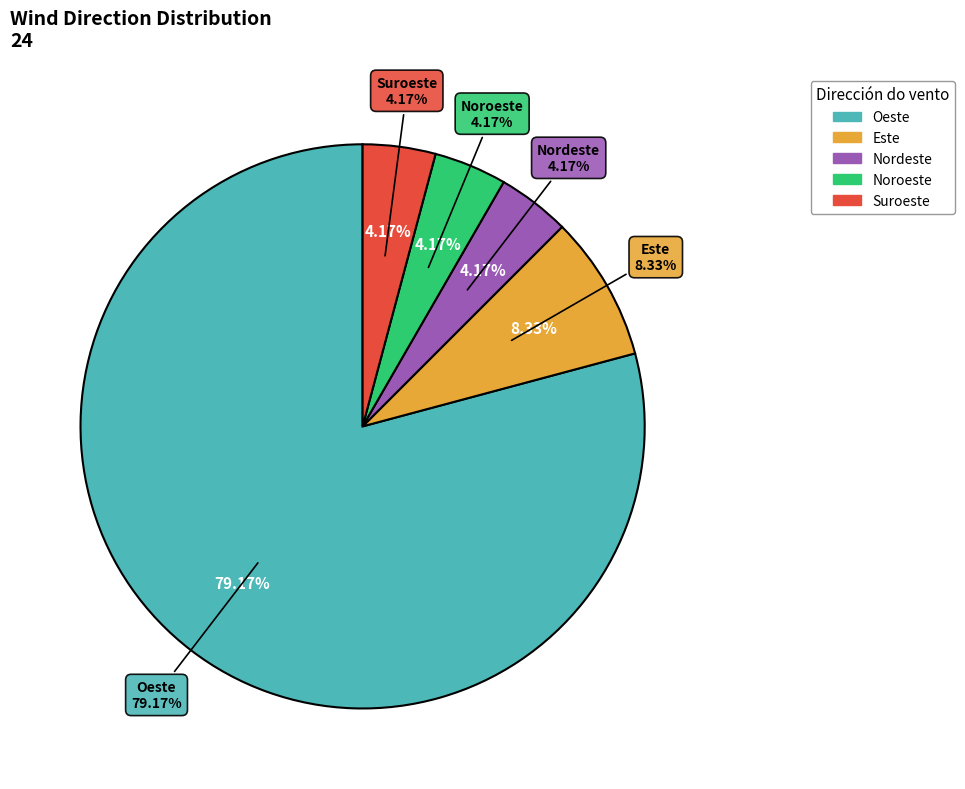

Which category has the biggest portion of the pie?

Oeste